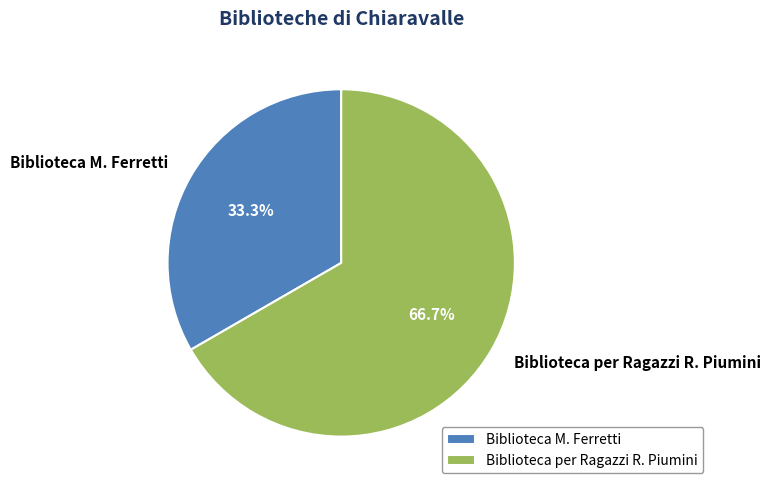

Rank the categories by value from highest to lowest.

Biblioteca per Ragazzi R. Piumini, Biblioteca M. Ferretti